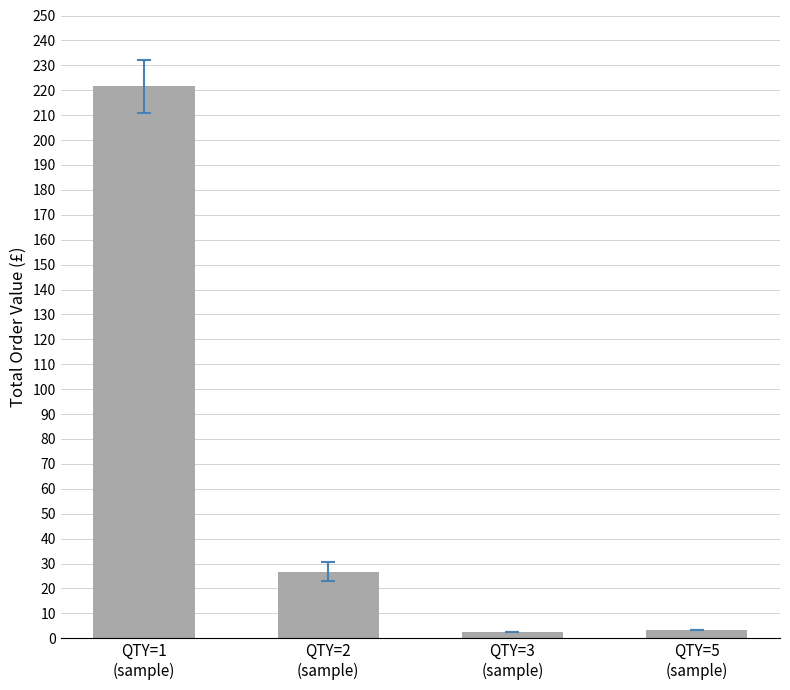

Are the bars horizontal?

No